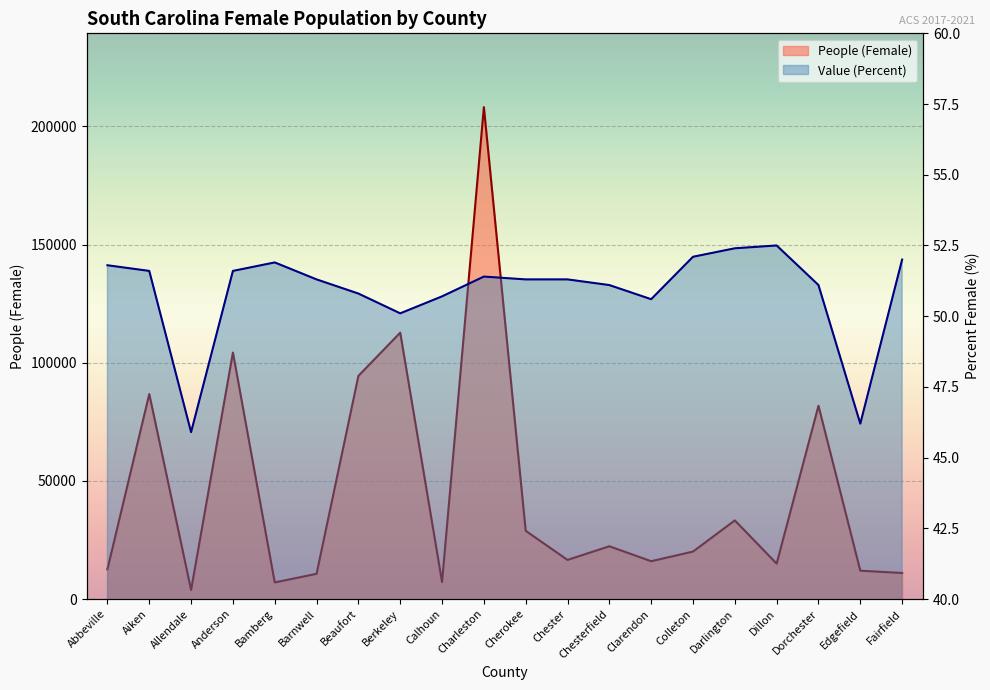

What is the lowest value of the People (Female) series?

3813.0